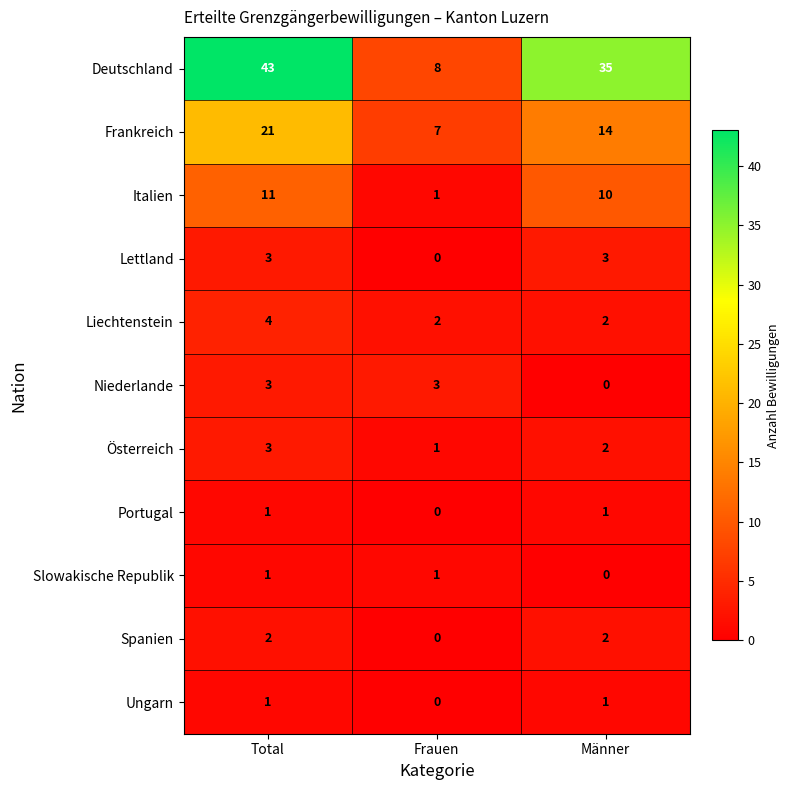

Which series changed the most between Frauen and Männer?

Deutschland